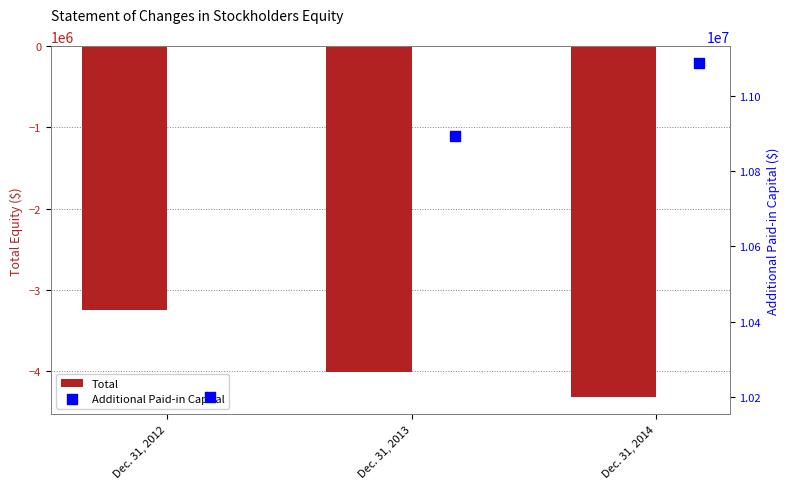

Where is Total nearest to the value -3786762?

Dec. 31, 2013